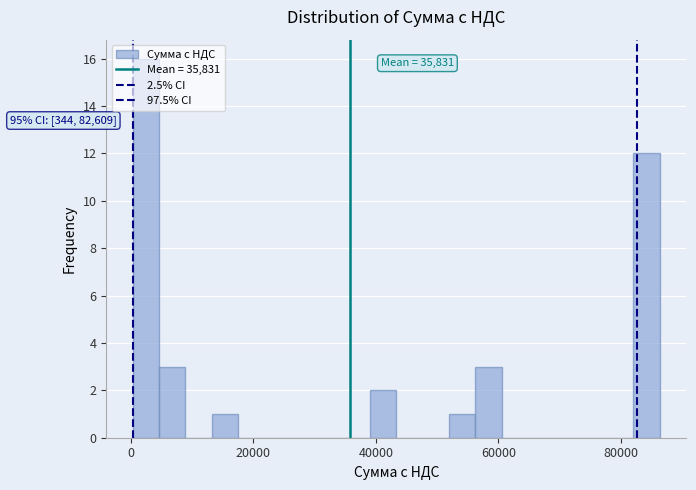

Read against the x-axis, roughly where is the centre of the tallest bar?

2000